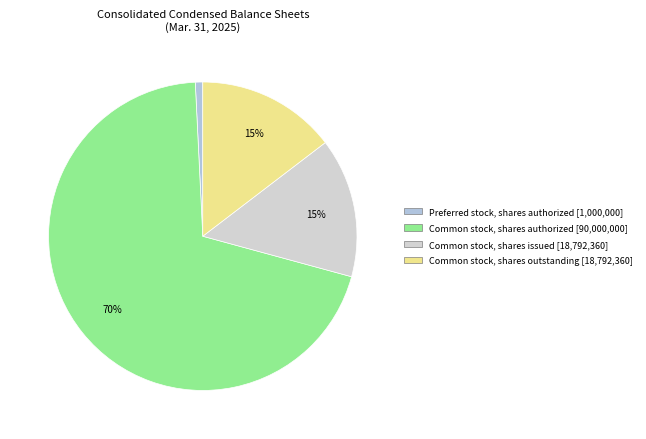

Count the number of slices in the pie.

4